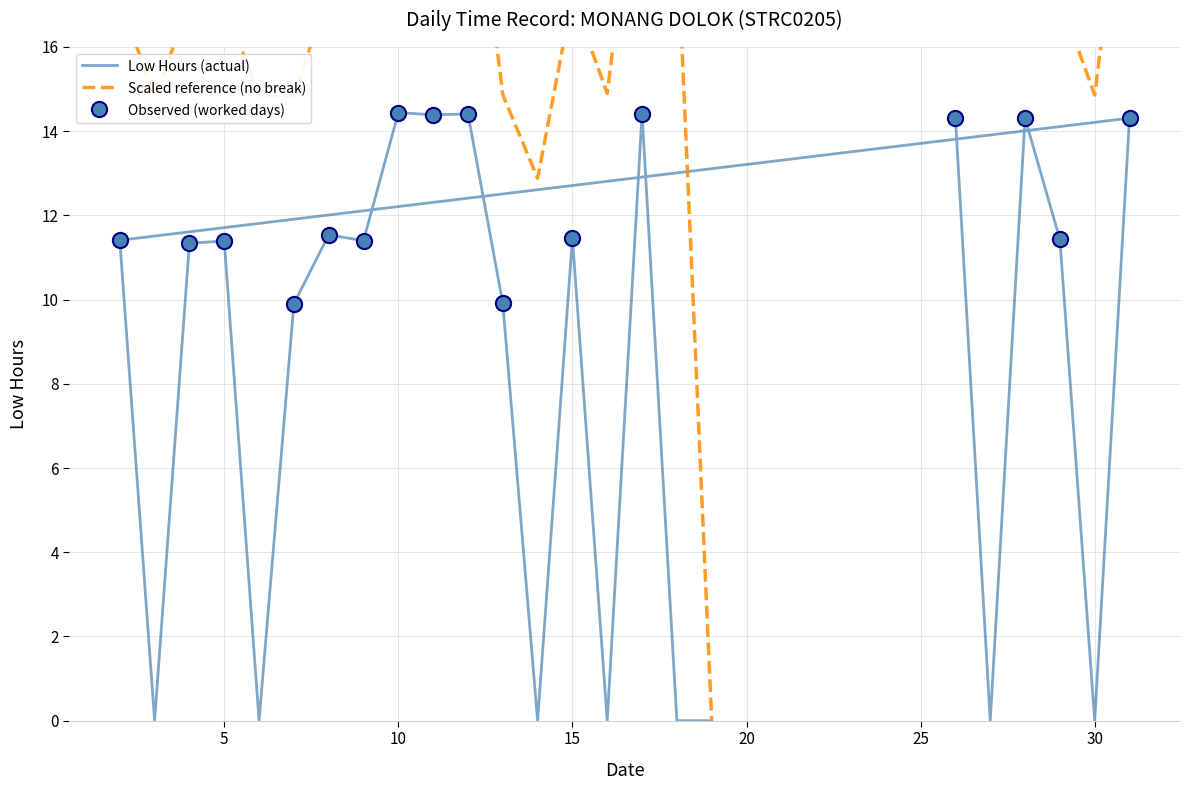

What is the change in value from 3 to 11?

+14.4